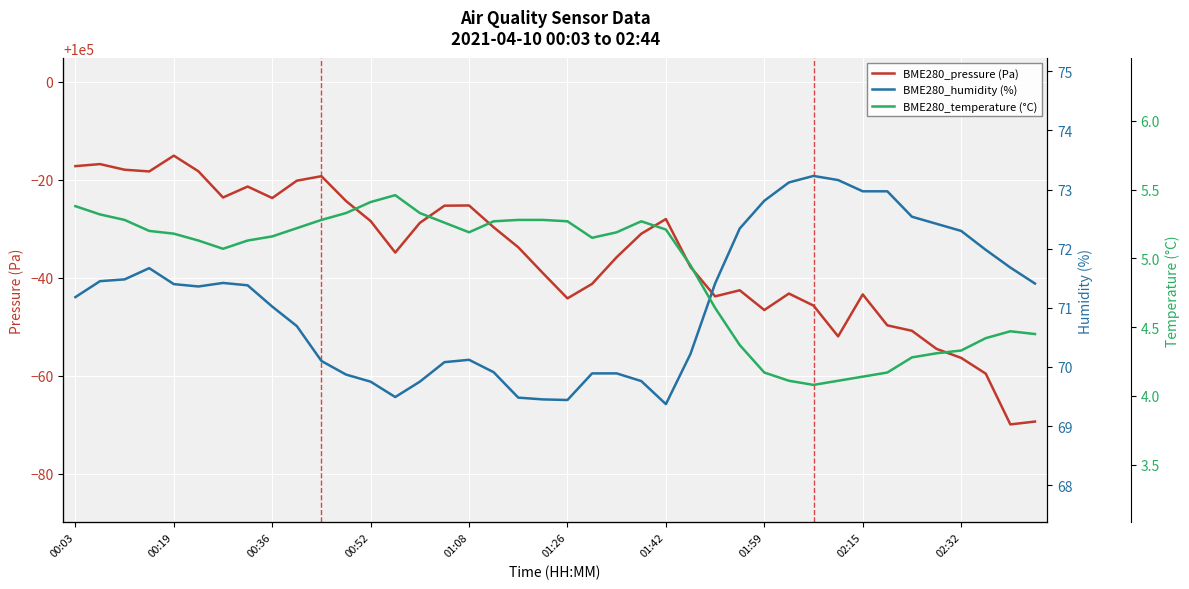

What is the value of the BME280_humidity (%) point at the 2nd from the left?

71.5